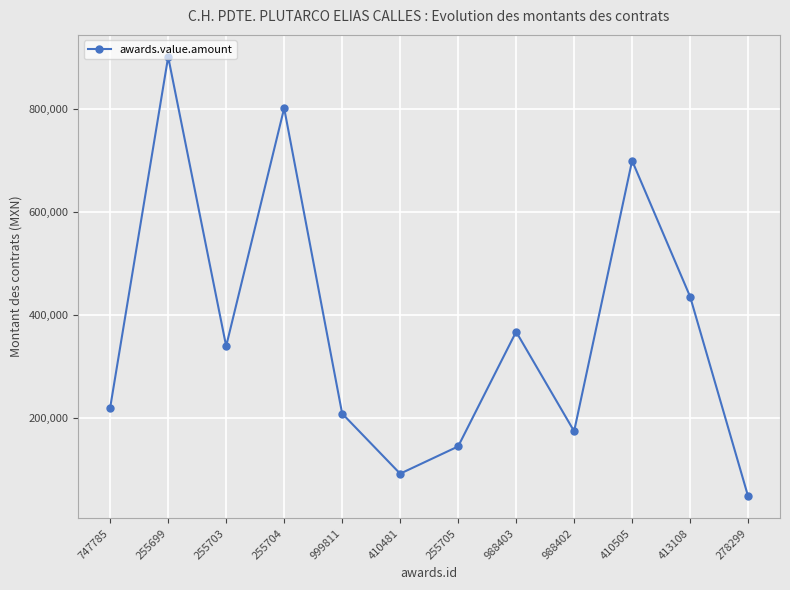

The value at 413108 is 616709.8. True or false?

False